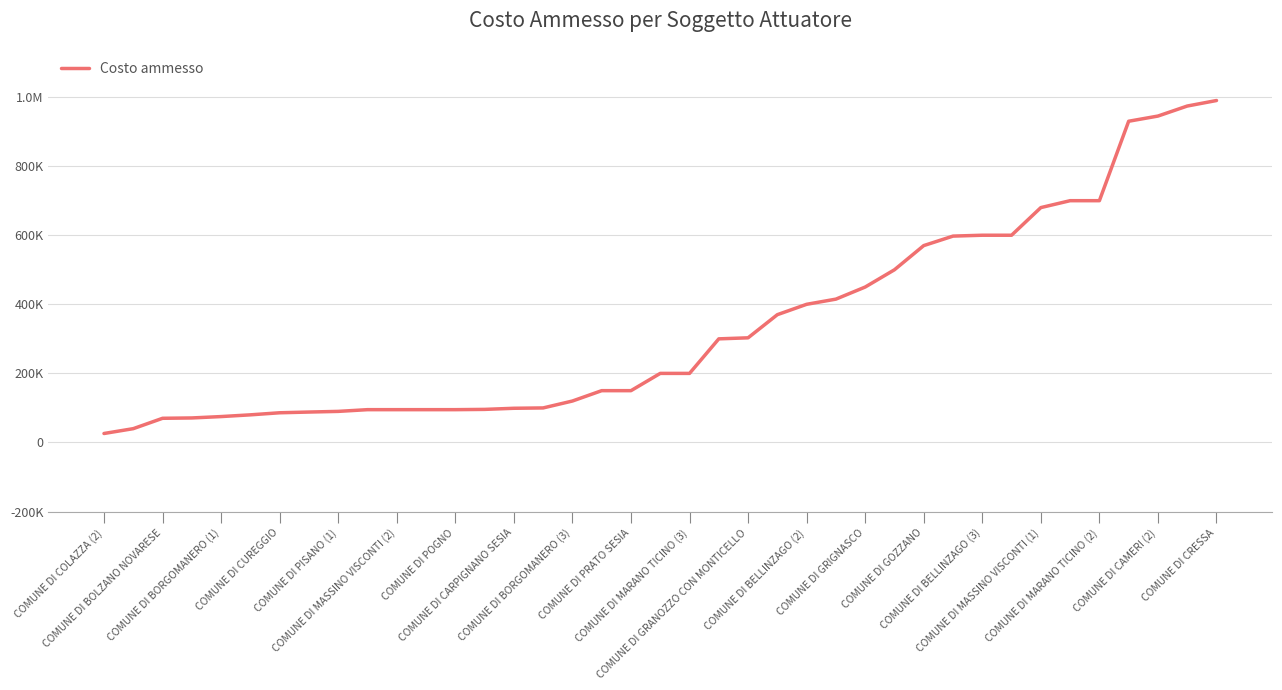

At which label does the data first exceed 200000?

21